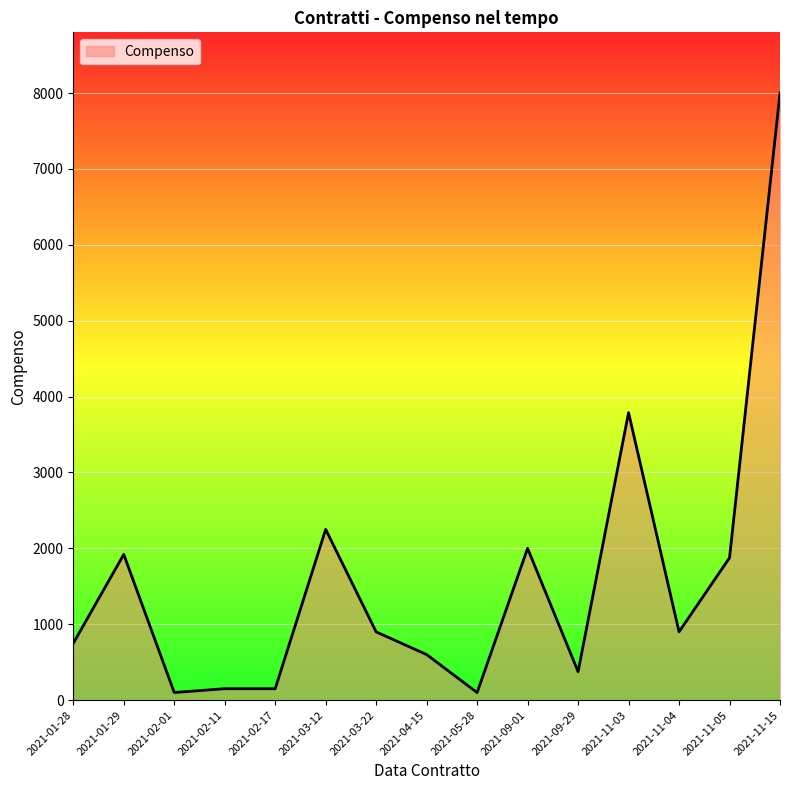

Between 2021-11-05 and 2021-11-03, which is larger?

2021-11-03